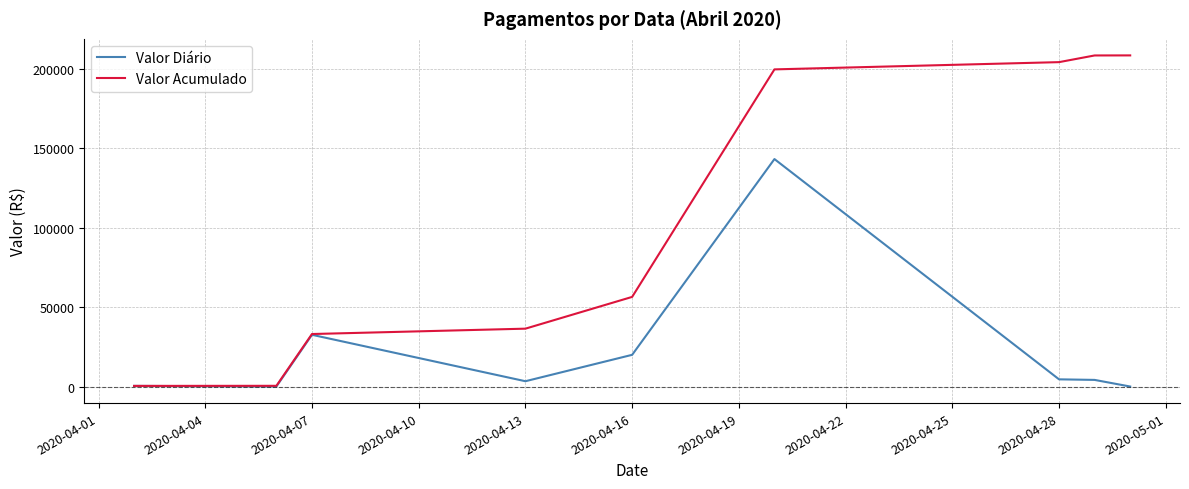

What is the maximum value shown in the chart?

208566.1